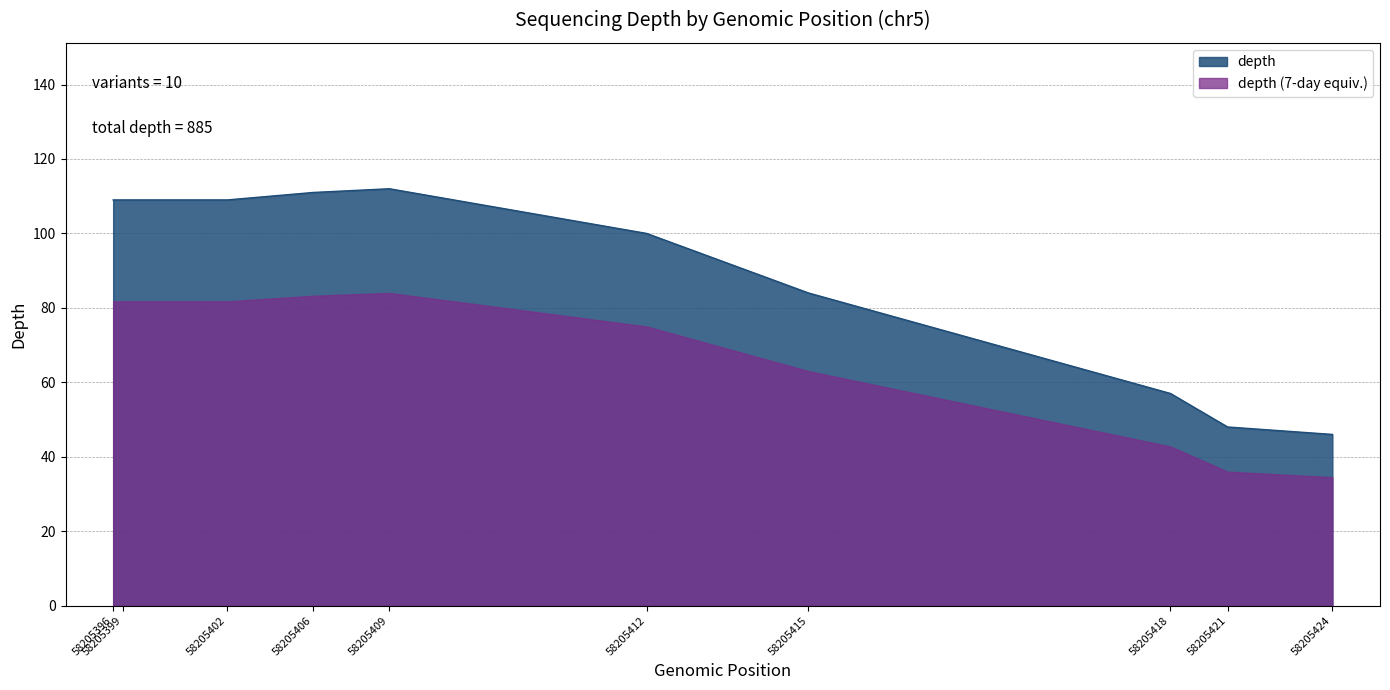

True or false: the data has more than 1 interior local peaks.

False